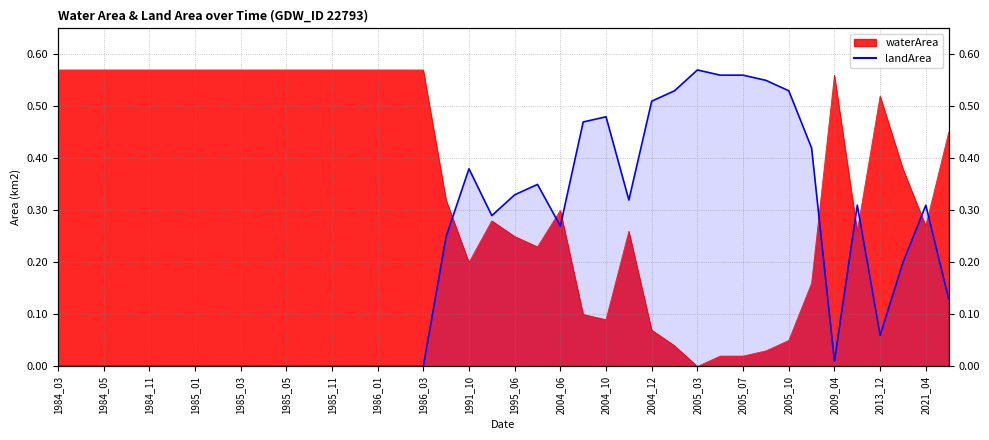

Reading right to left, transcribe all the data shown in this chart.

waterArea: 0.5	0.3	0.4	0.5	0.3	0.6	0.2	0.1	0.0	0.0	0.0	0.0	0.0	0.1	0.3	0.1	0.1	0.3	0.2	0.2	0.3	0.2	0.3	0.6	0.6	0.6	0.6	0.6	0.6	0.6	0.6	0.6	0.6	0.6	0.6	0.6	0.6	0.6	0.6	0.6
landArea: 0.1	0.3	0.2	0.1	0.3	0.0	0.4	0.5	0.6	0.6	0.6	0.6	0.5	0.5	0.3	0.5	0.5	0.3	0.3	0.3	0.3	0.4	0.2	0.0	0.0	0.0	0.0	0.0	0.0	0.0	0.0	0.0	0.0	0.0	0.0	0.0	0.0	0.0	0.0	0.0